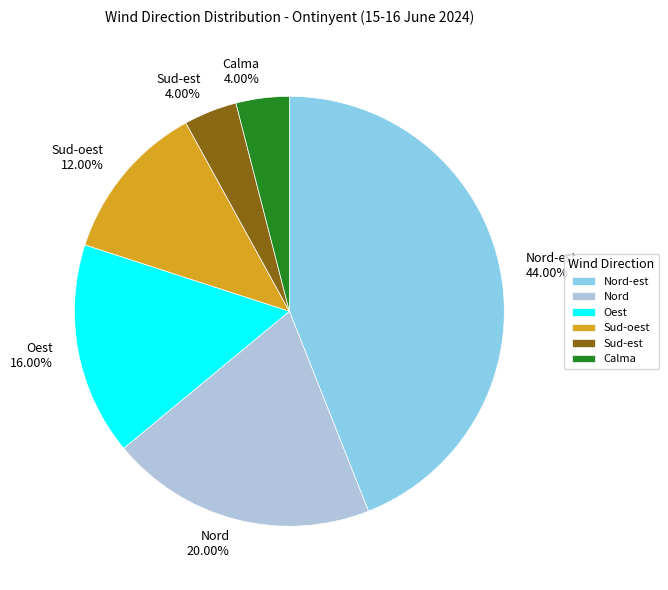

To the nearest percent, what is the combined percentage of Sud-oest and Nord?

32%